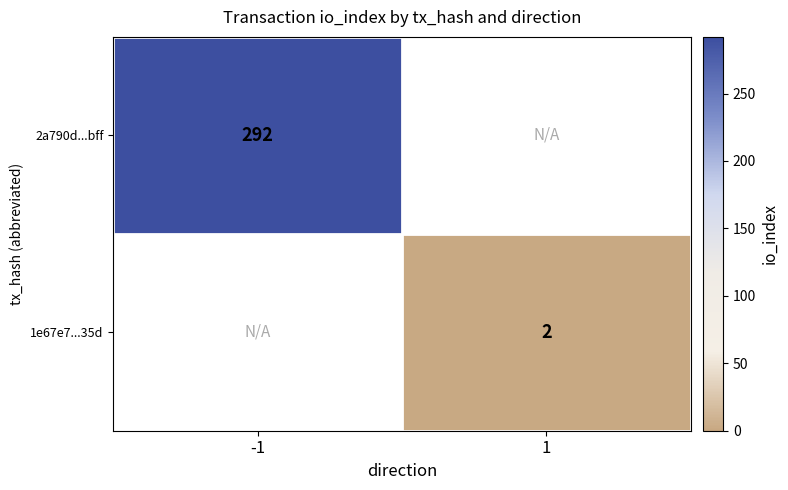

True or false: 2a790d...bff has a value of 391 at -1.

False